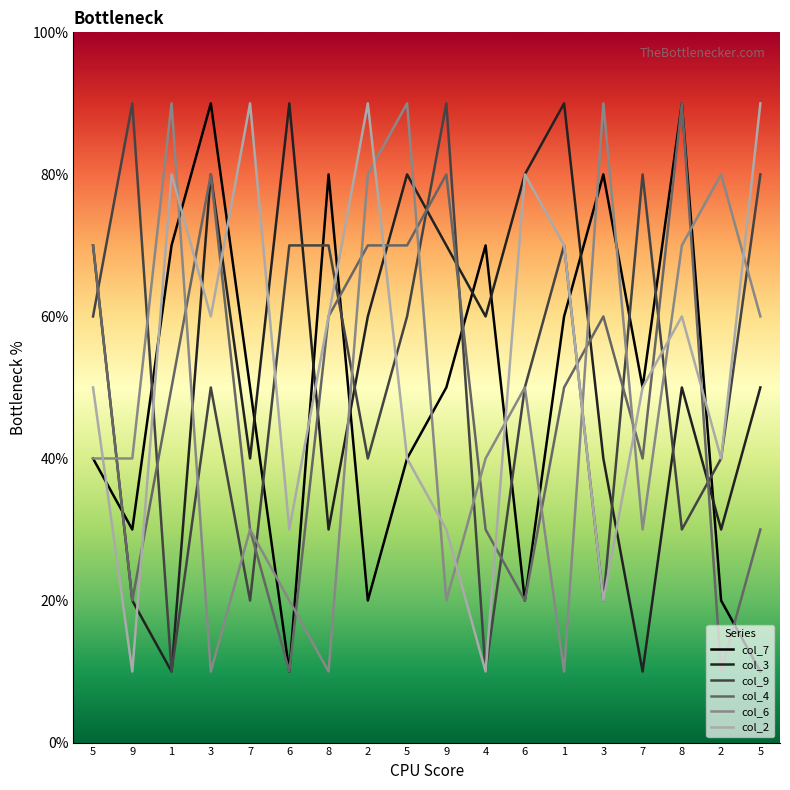

How many times do col_3 and col_2 cross each other?

7